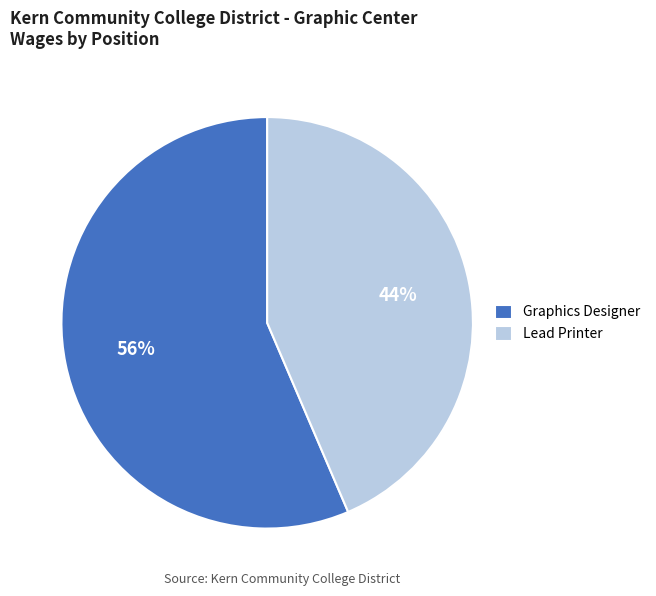

What is the ratio of the value at Lead Printer to the value at Graphics Designer?

0.8